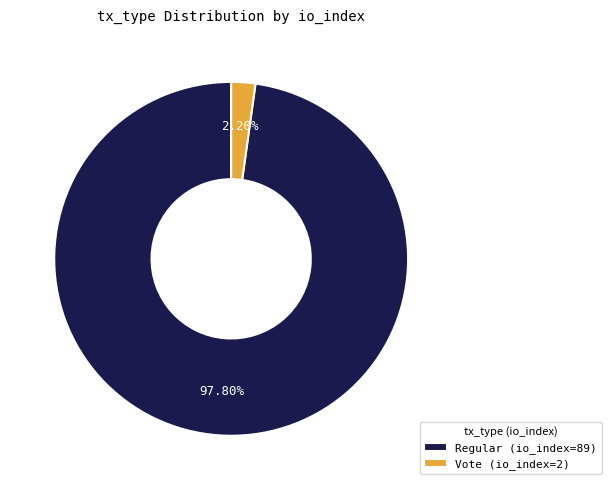

How many segments does this pie chart have?

2